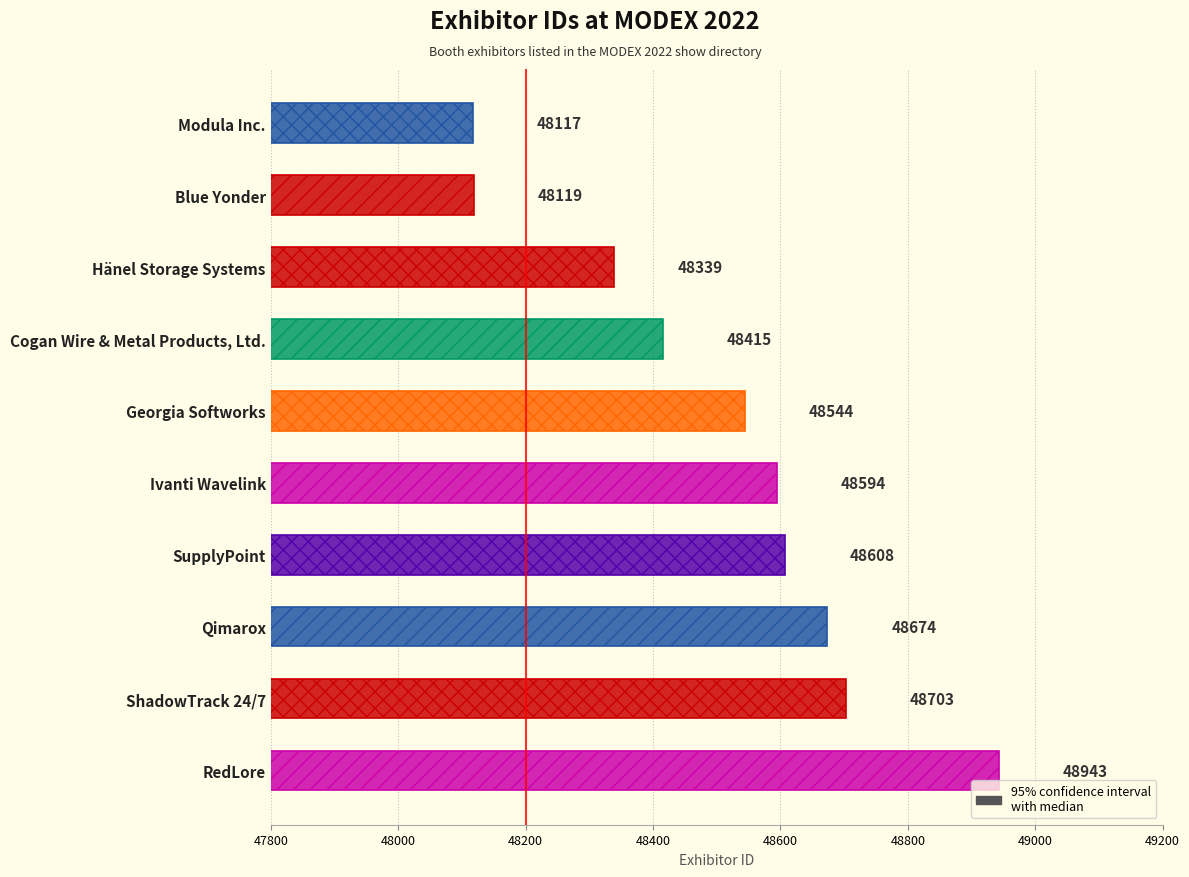

How many bars are there in total?

10